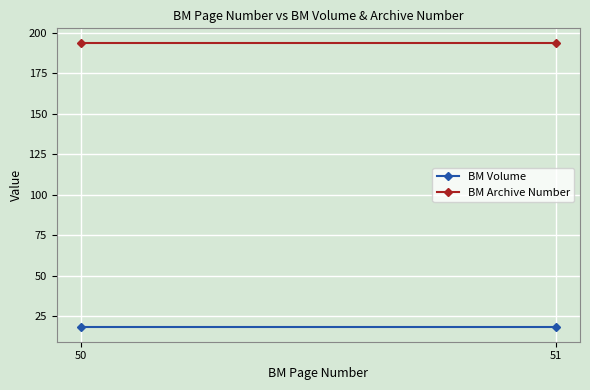

List the series in order of their overall mean, lowest first.

BM Volume, BM Archive Number